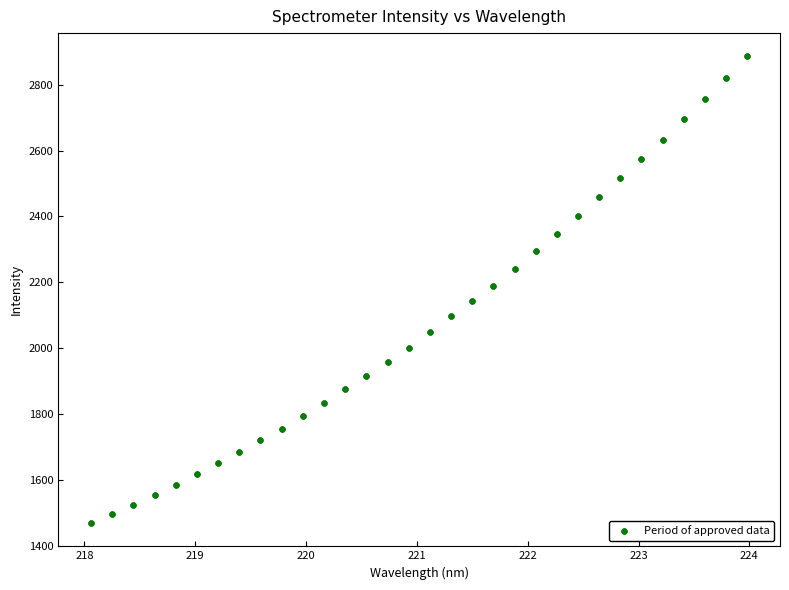

What is the range of X values (max minus min)?

5.9